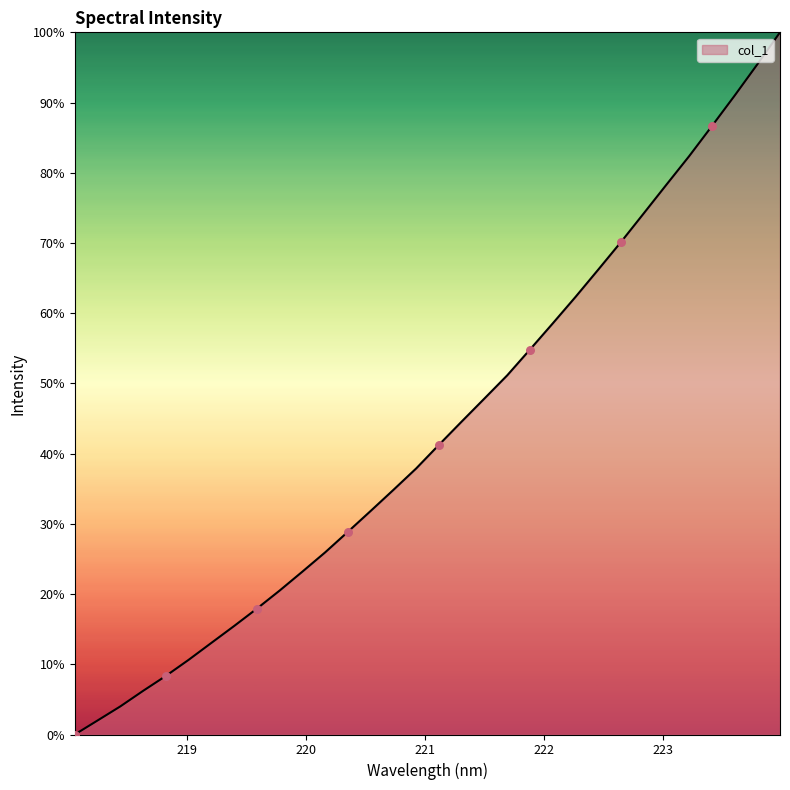

What is the difference between the maximum and minimum values?

100.0